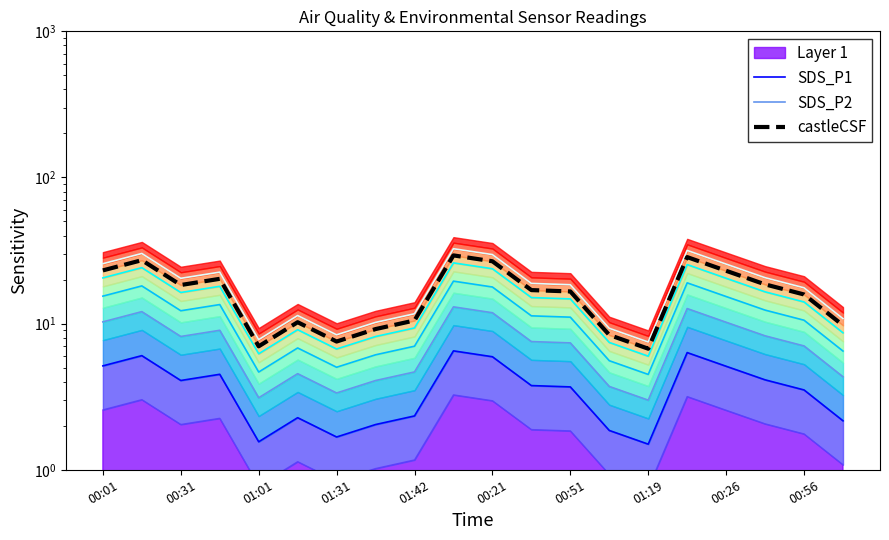

At 13, list the series in order from largest to smallest.

castleCSF, SDS_P2, SDS_P1